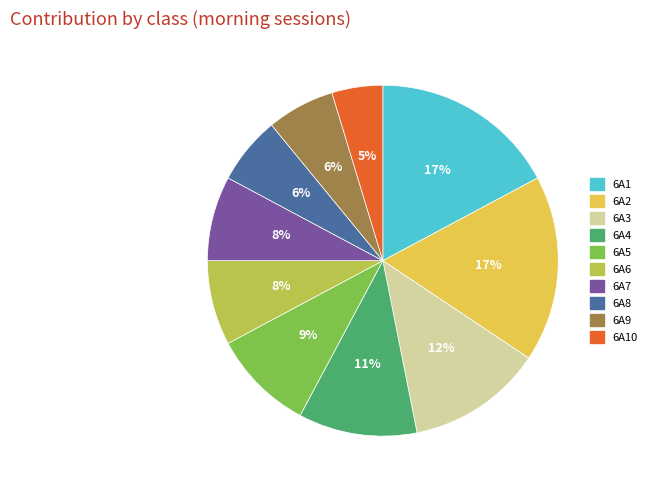

Which has a higher value, 6A6 or 6A3?

6A3